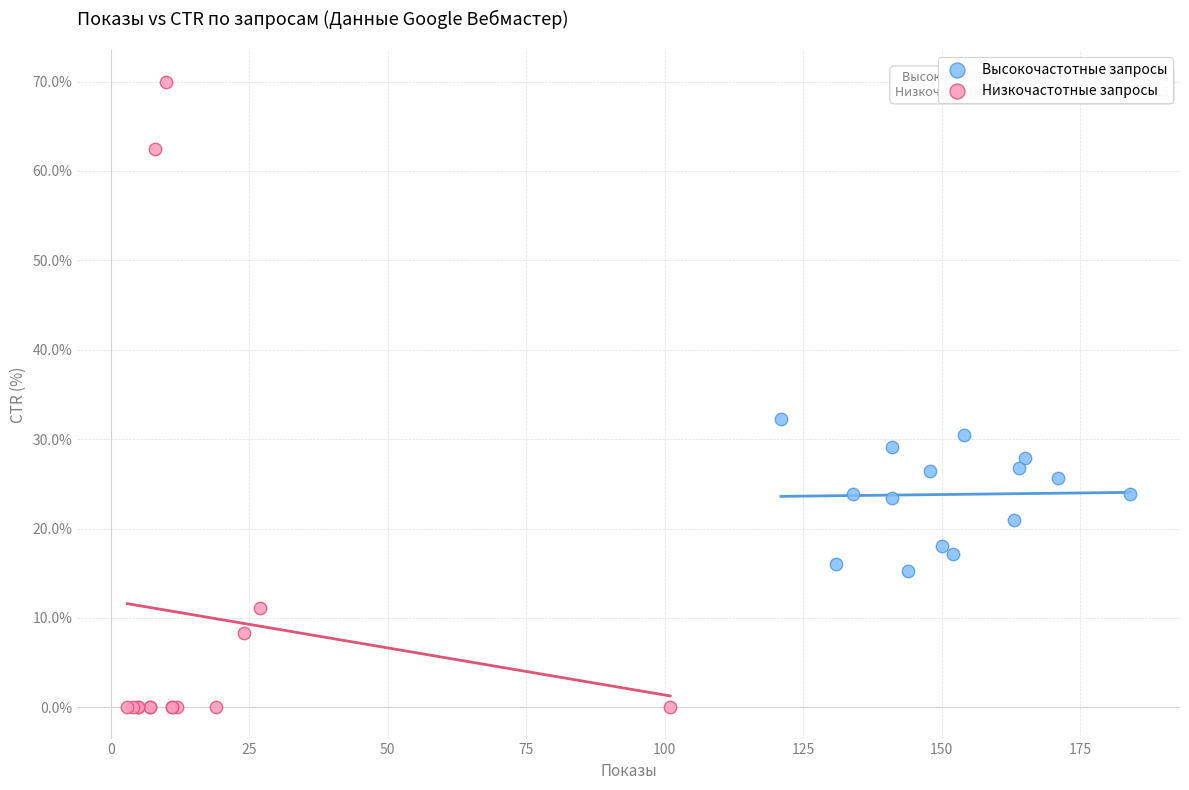

Which series has the largest Y range (max minus min)?

Низкочастотные запросы